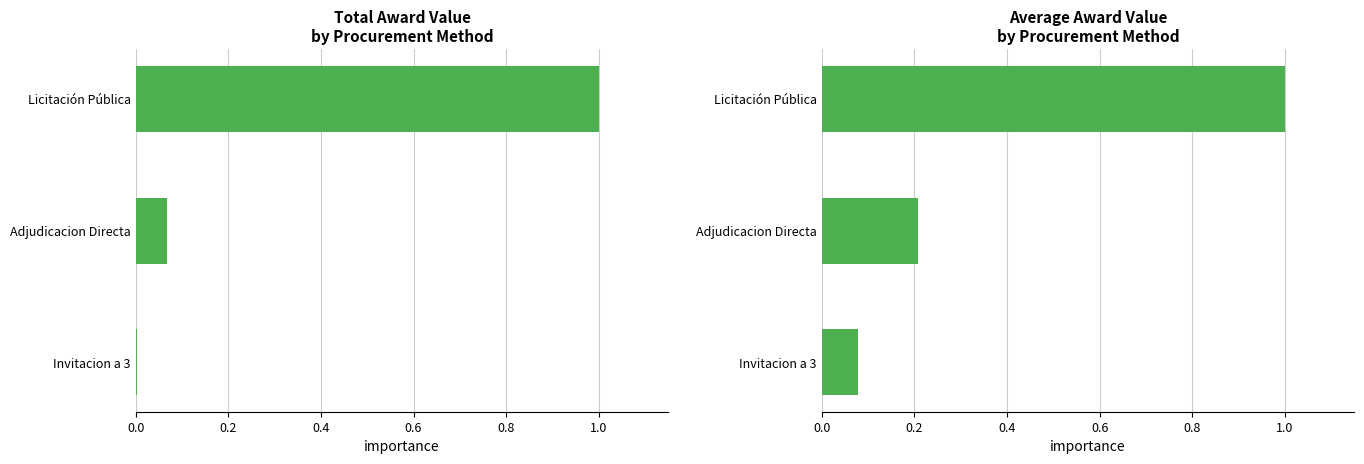

What is the minimum value for Average Award Value (normalized)?

0.1